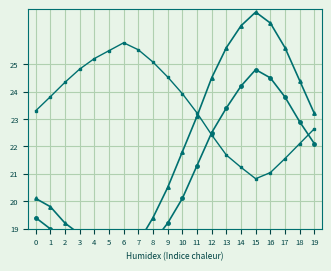

The humidity_scaled series shows 8.7 at 7. True or false?

False